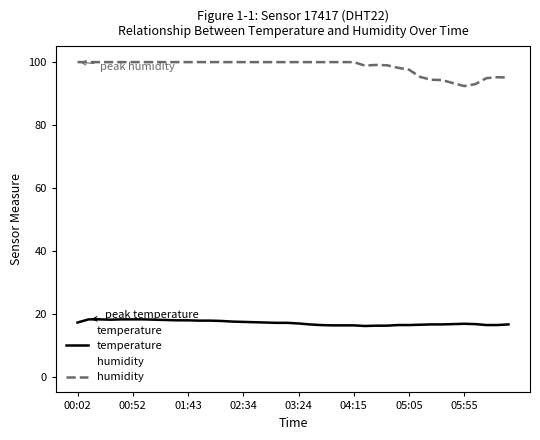

True or false: temperature and humidity intersect in this chart.

False